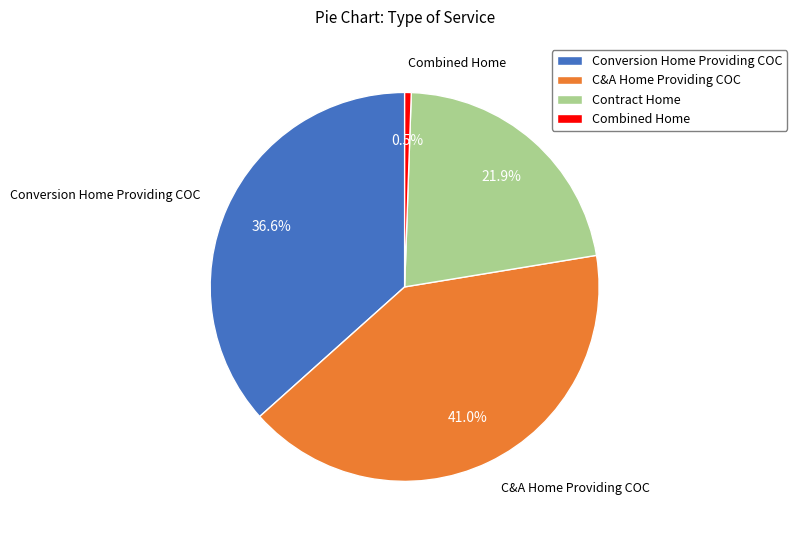

Is Combined Home the majority of the pie?

No